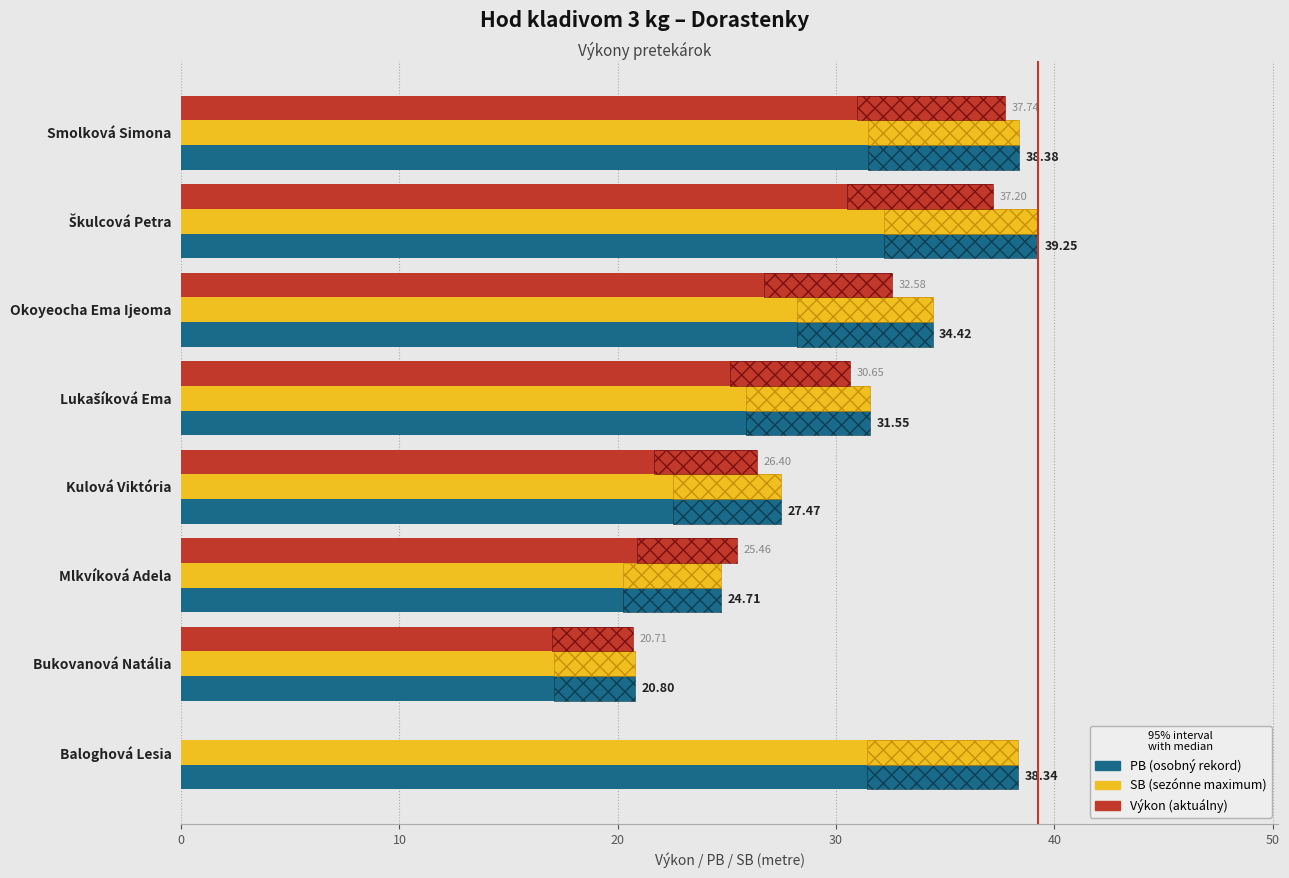

Does the chart contain any negative values?

No